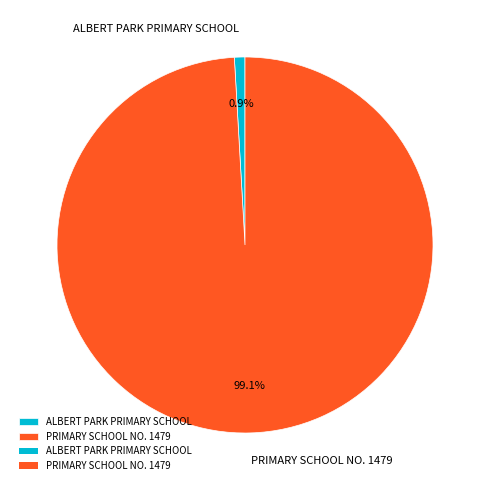

Which category has the biggest portion of the pie?

PRIMARY SCHOOL NO. 1479